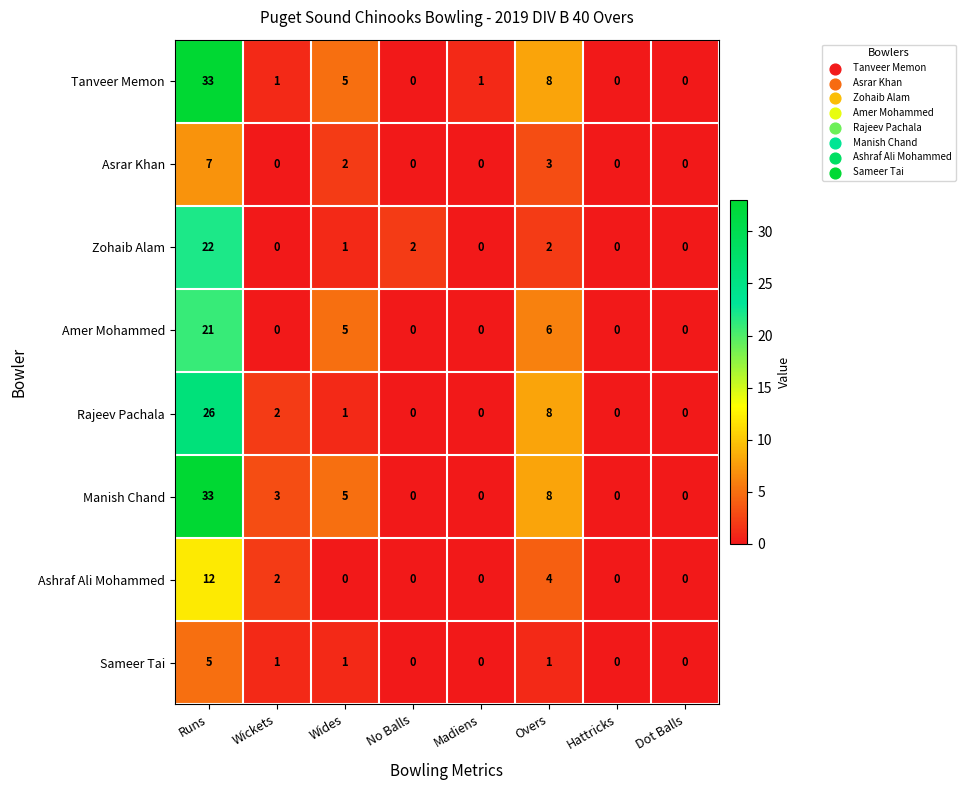

Count the number of categories in the chart.

8